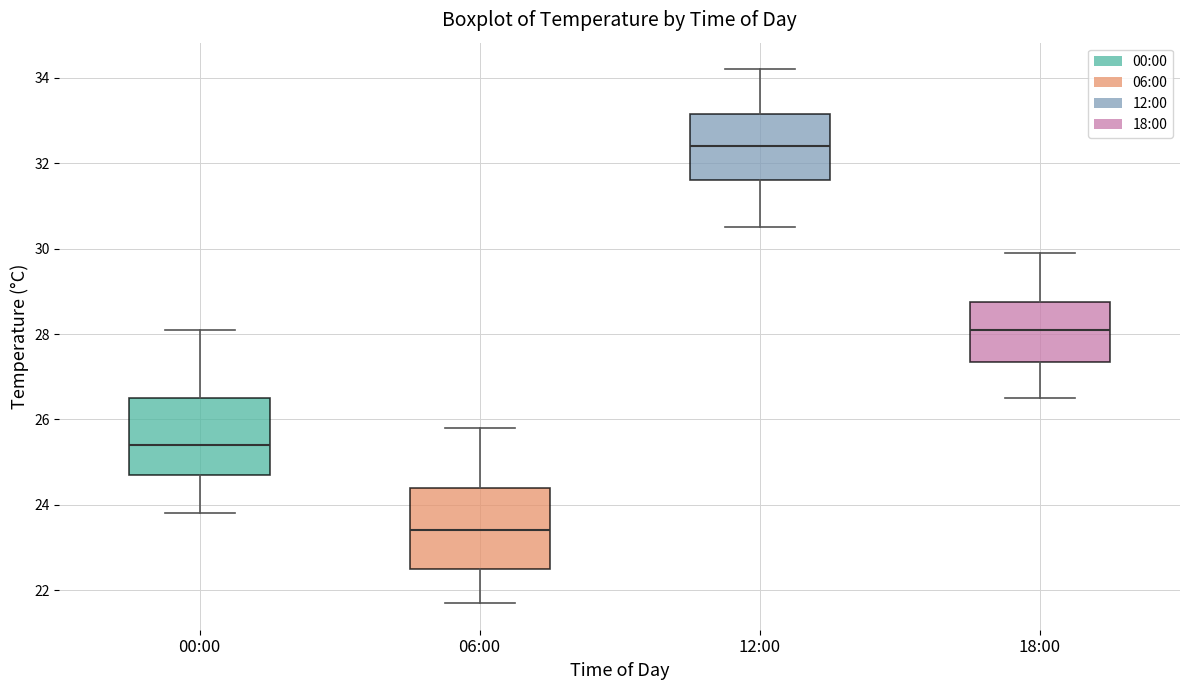

Which box has the highest median line?

12:00